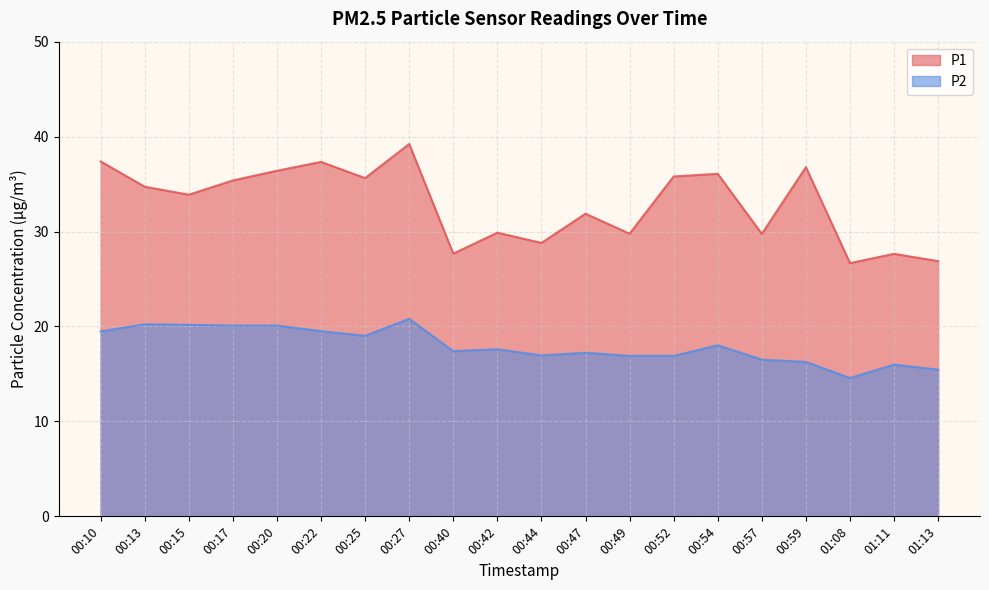

Rank the categories by P1 value from lowest to highest.

01:08, 01:13, 01:11, 00:40, 00:44, 00:57, 00:49, 00:42, 00:47, 00:15, 00:13, 00:17, 00:25, 00:52, 00:54, 00:20, 00:59, 00:22, 00:10, 00:27